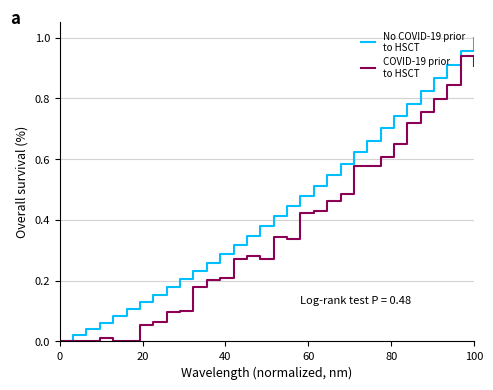

Does the chart display data point markers on the line(s)?

No